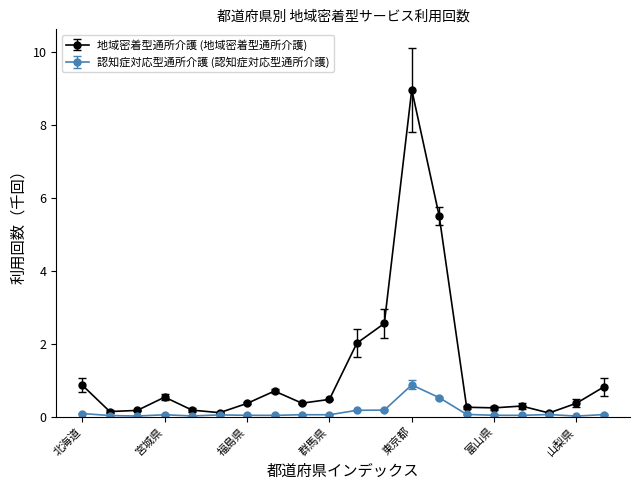

Which series has the largest range (max minus min)?

地域密着型通所介護 (地域密着型通所介護)